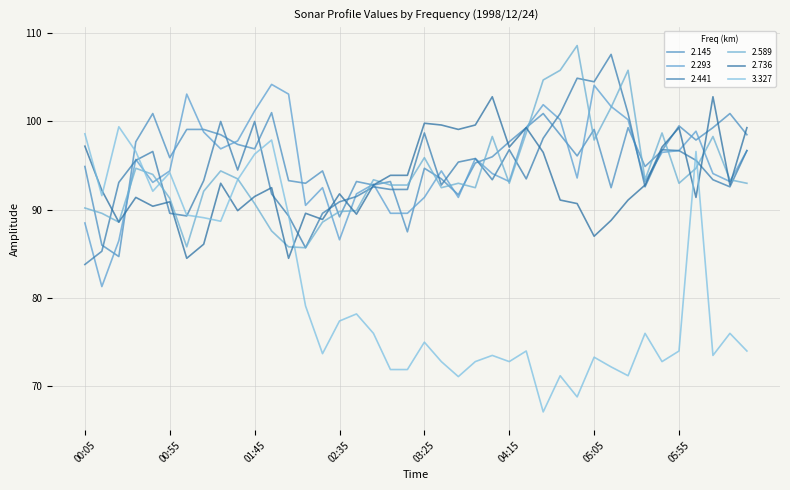

Where is 2.736 nearest to the value 93?

01:25